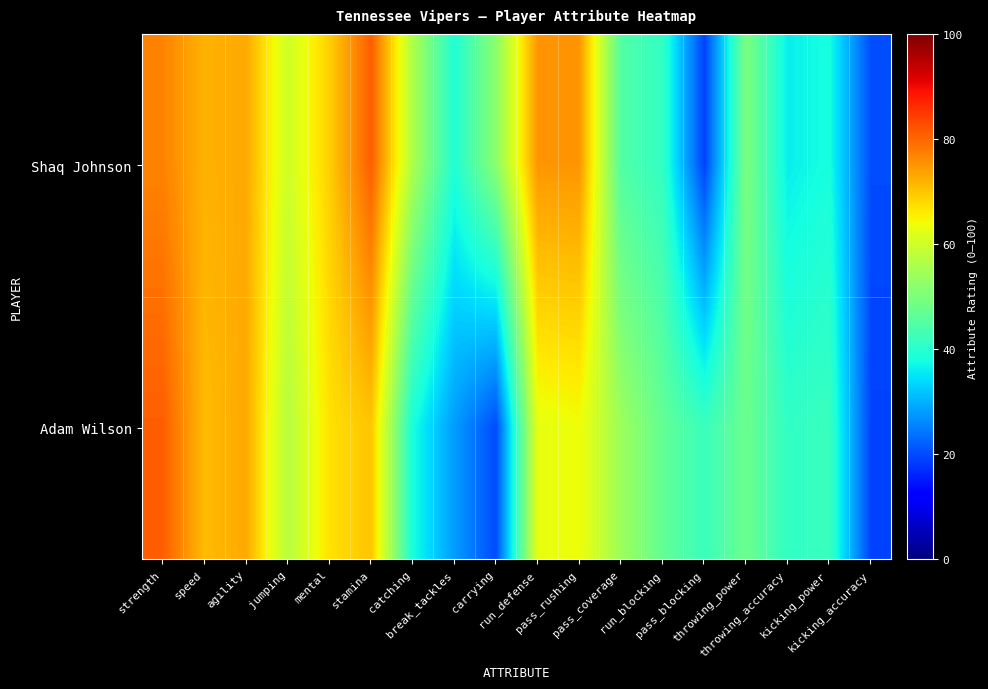

List the series in order of their peak value, lowest first.

Shaq Johnson, Adam Wilson